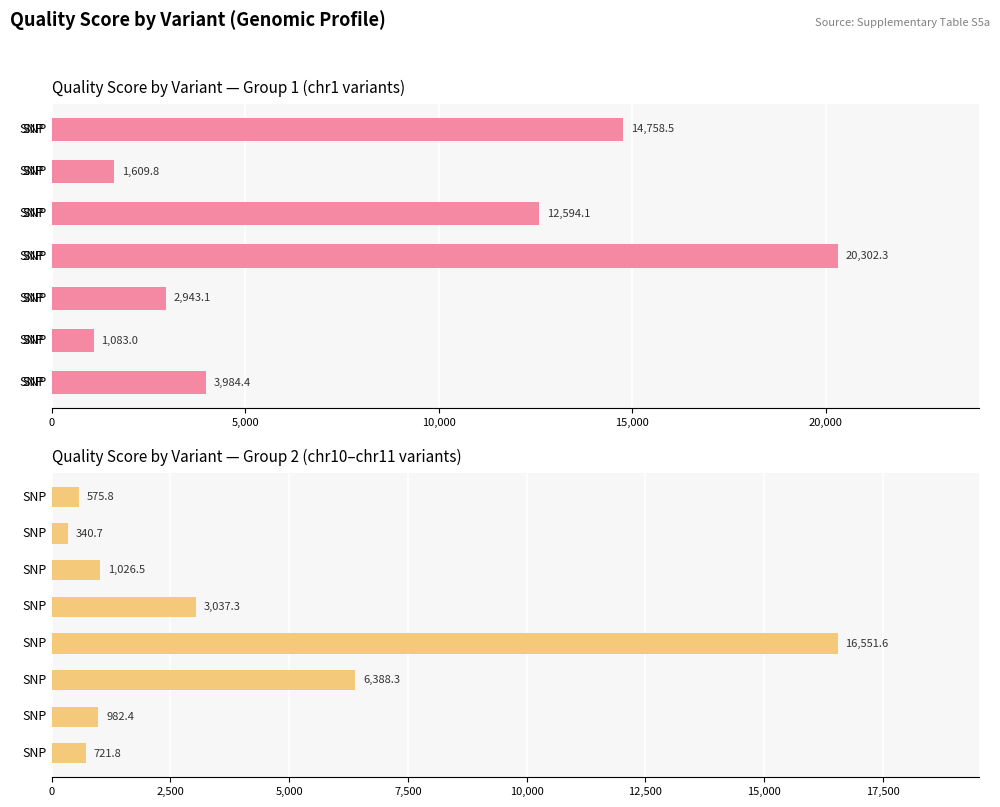

What is the sum of all values?

86899.5